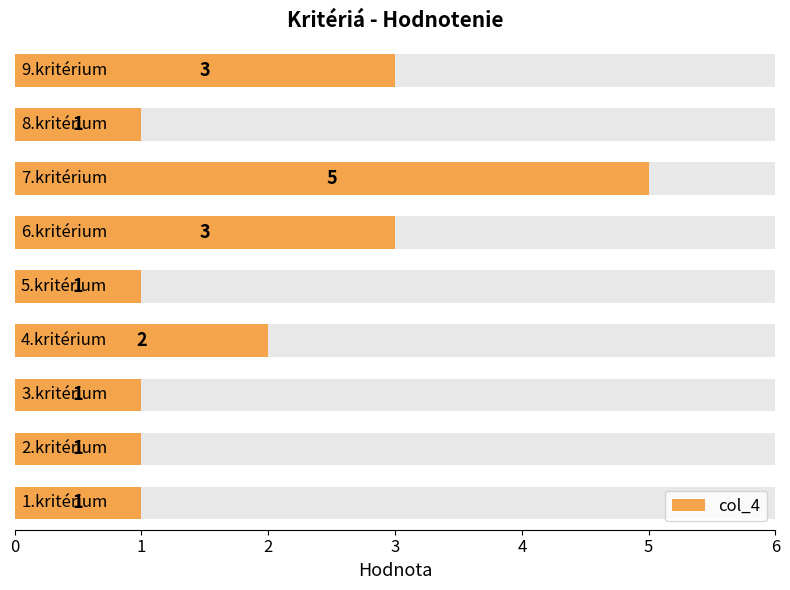

What is the difference between the maximum and second lowest values?

4